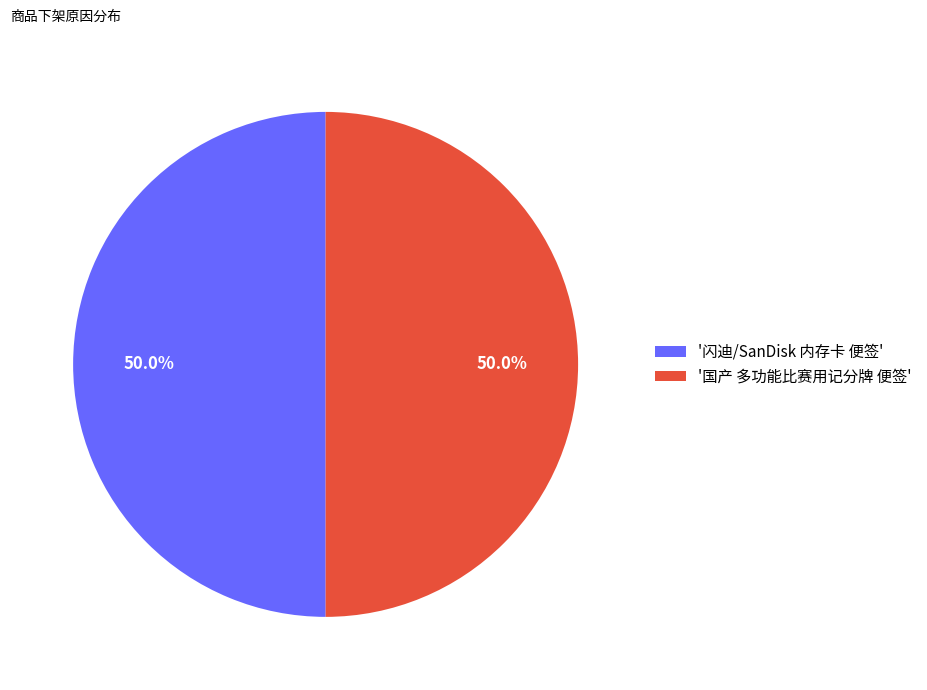

Is the sum of '闪迪/SanDisk 内存卡 便签' and '国产 多功能比赛用记分牌 便签' greater than half?

Yes